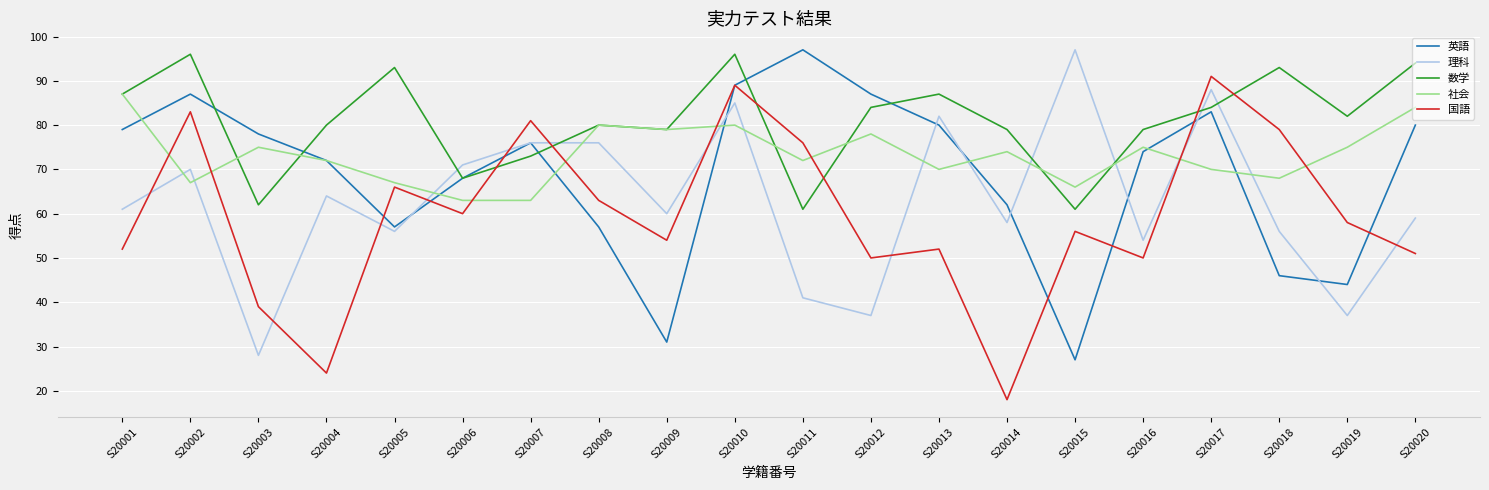

Where does the 英語 series first go above 76?

S20001